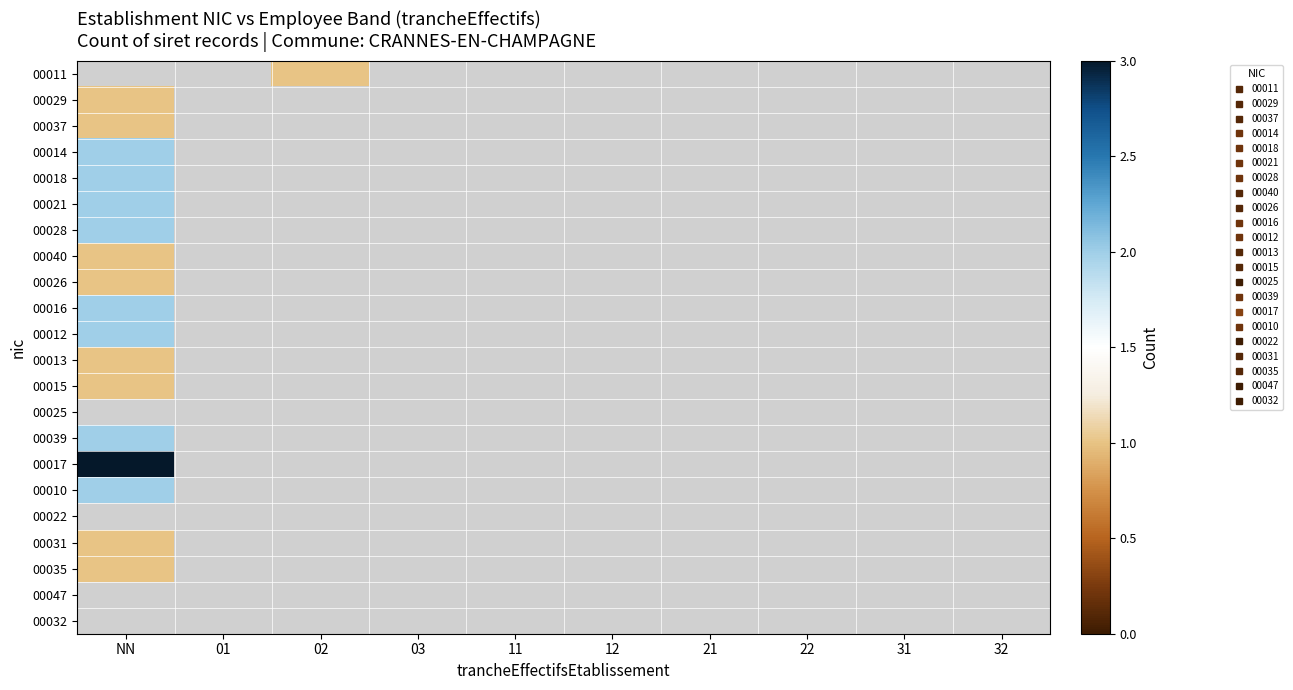

Is the value of 00015 at 11 greater than the value of 00035 at 12?

No